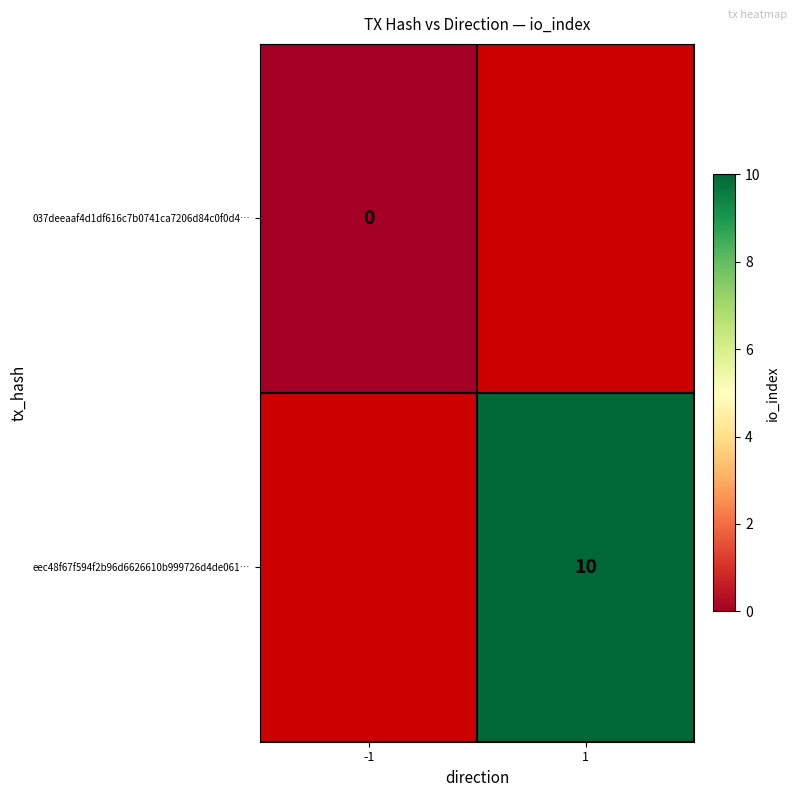

True or false: eec48f67f594f2b96d6626610b999726d4de061… has a value of 7 at 1.

False